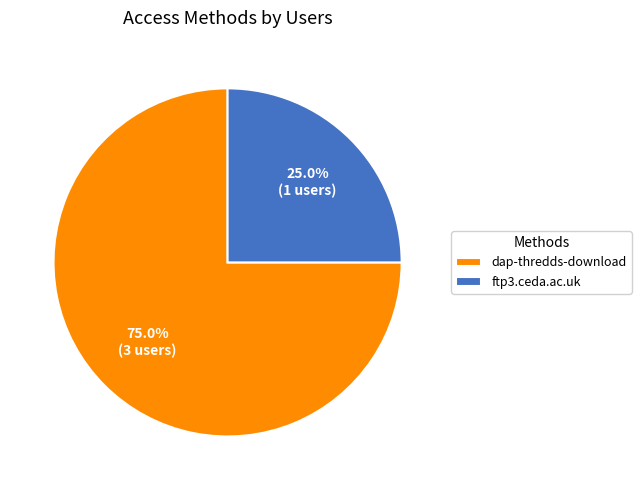

What percentage is the ftp3.ceda.ac.uk slice, to the nearest percent?

25%